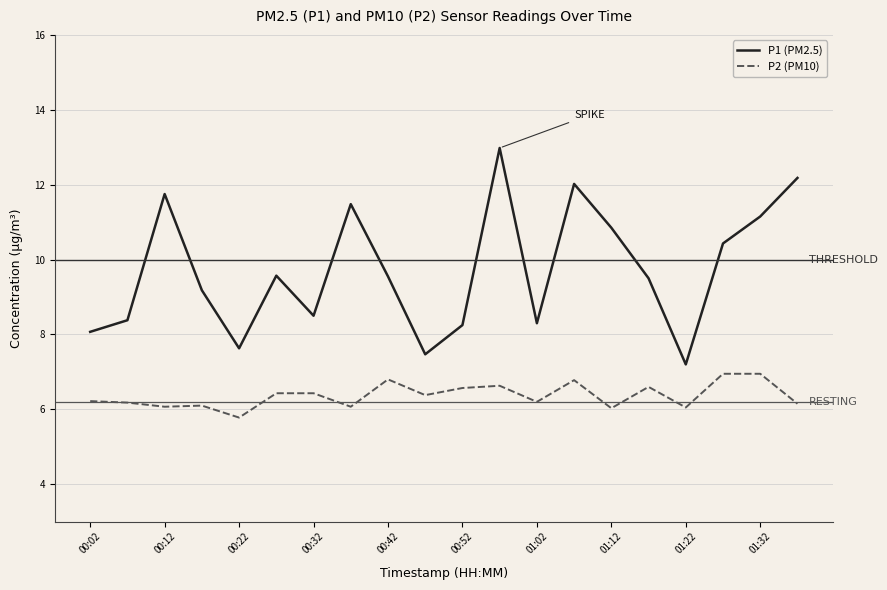

True or false: P2 (PM10) and P1 (PM2.5) cross at least once.

False